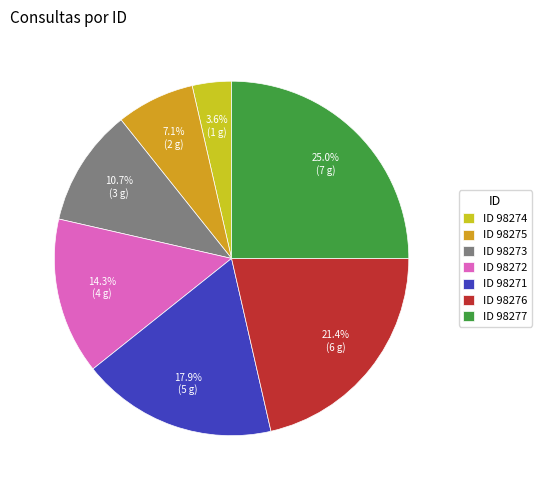

Which category has the smallest portion of the pie?

ID 98274